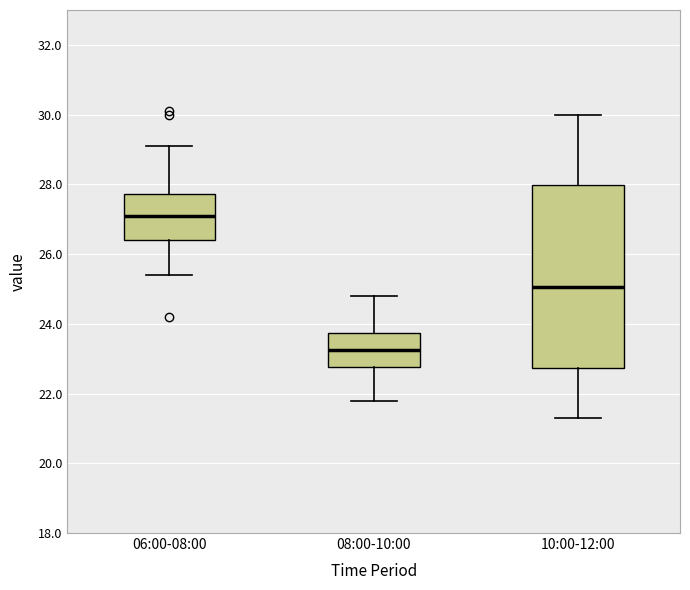

Reading left to right, transcribe this box plot: for each box, give where its median line is, the range the box spans, and where its two whiskers end, as read against the y-axis. The values are not printed on the chart, so give them approximately, as read against the axis.

06:00-08:00: median 27.2, box 26.4 to 27.8, whiskers 25.4 to 29.2
08:00-10:00: median 23.2, box 22.8 to 23.8, whiskers 21.8 to 24.8
10:00-12:00: median 25.0, box 22.8 to 28.0, whiskers 21.4 to 30.0